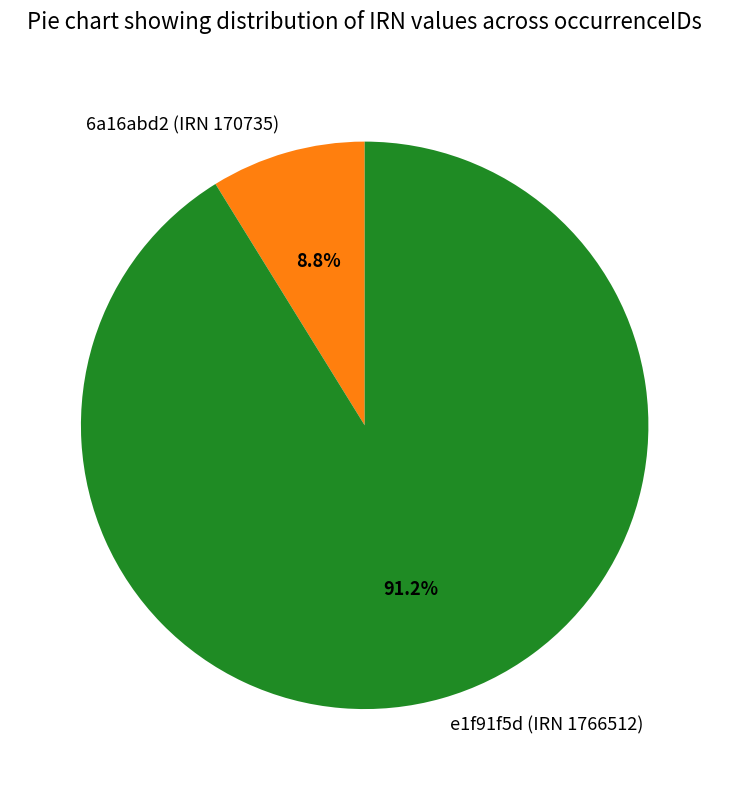

Rank the categories by value from lowest to highest.

6a16abd2 (IRN 170735), e1f91f5d (IRN 1766512)